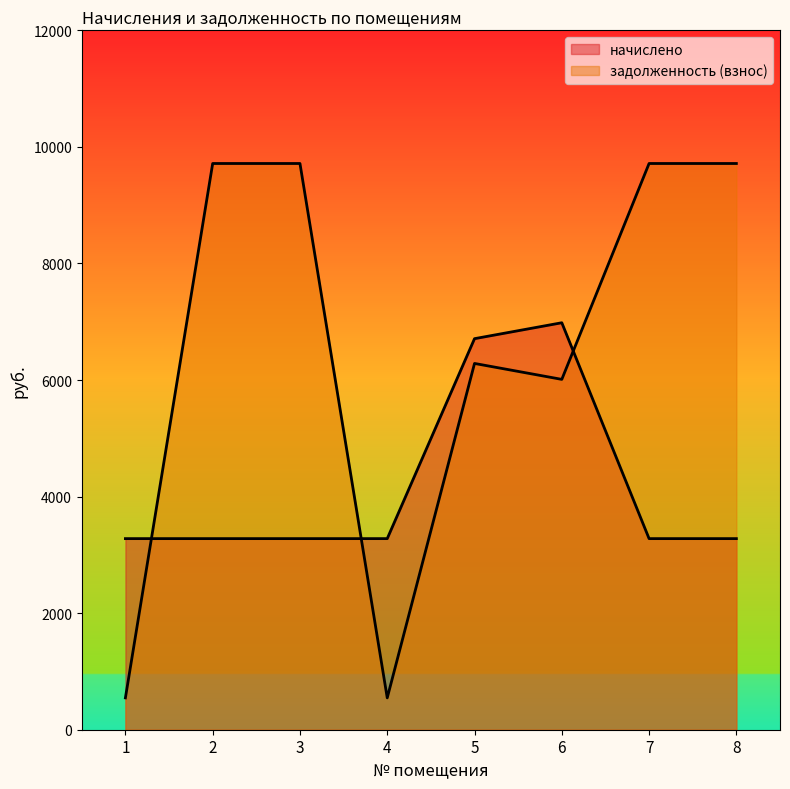

True or false: задолженность (взнос) and начислено cross at least once.

True